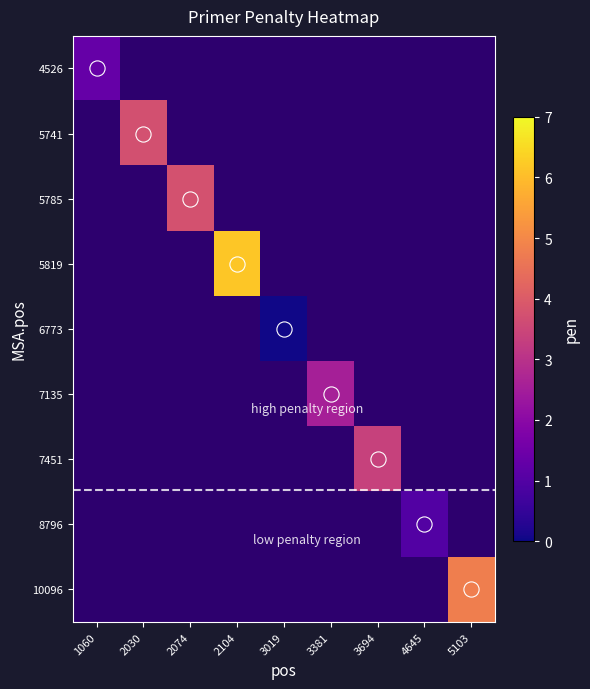

Which series has the widest spread of values?

5819